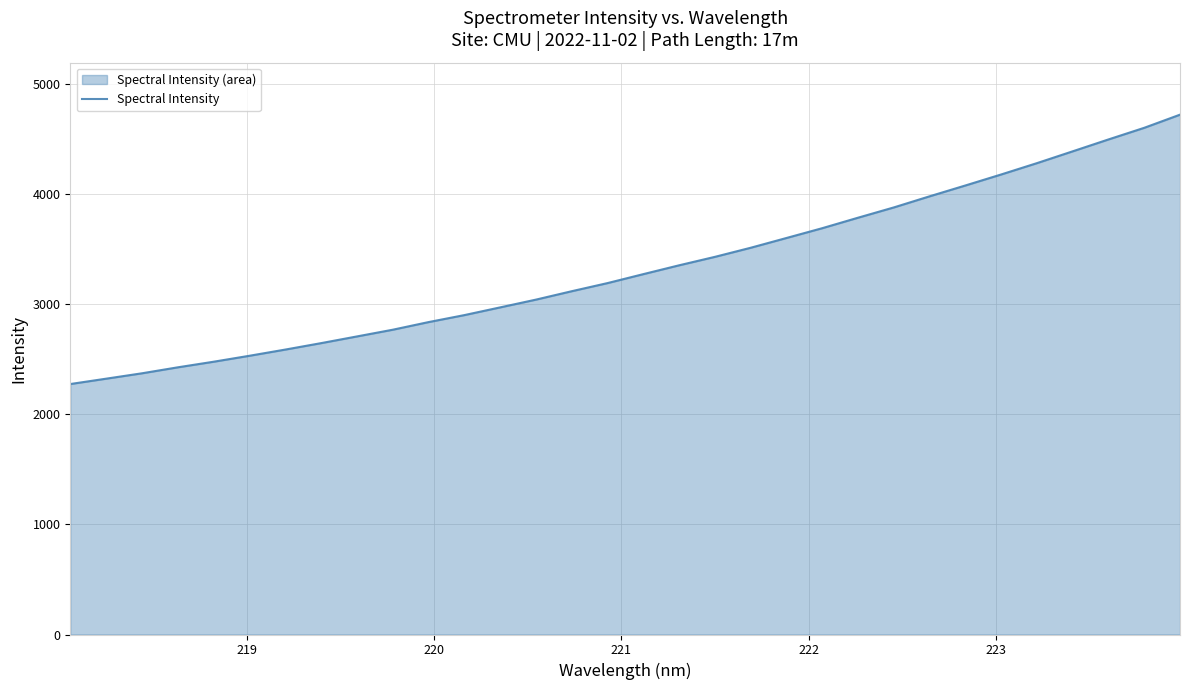

What is the minimum value shown in the chart?

2276.2